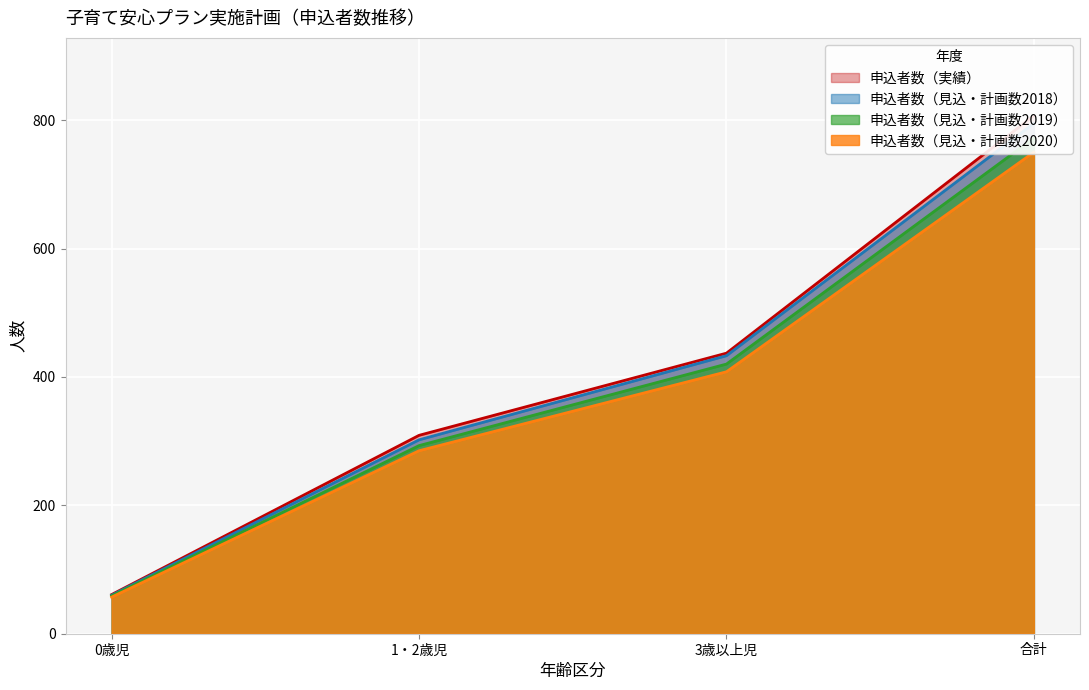

True or false: 申込者数（見込・計画数2019） and 申込者数（見込・計画数2018） intersect in this chart.

False